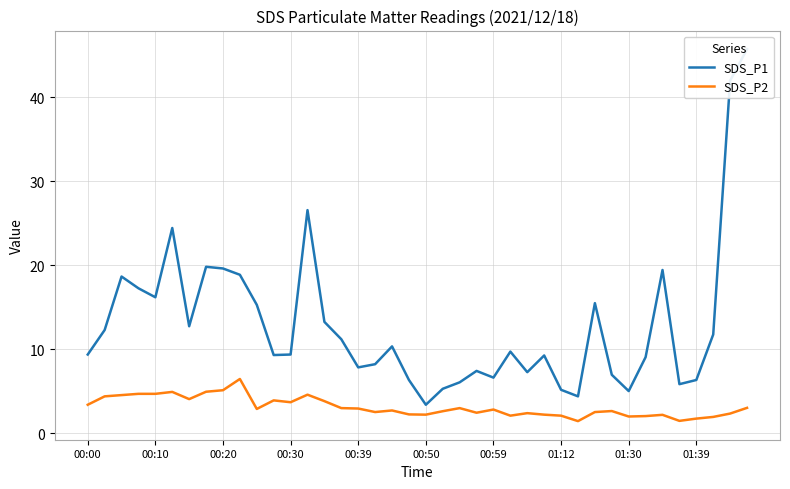

The SDS_P2 series shows 1.8 at 01:39. True or false?

True